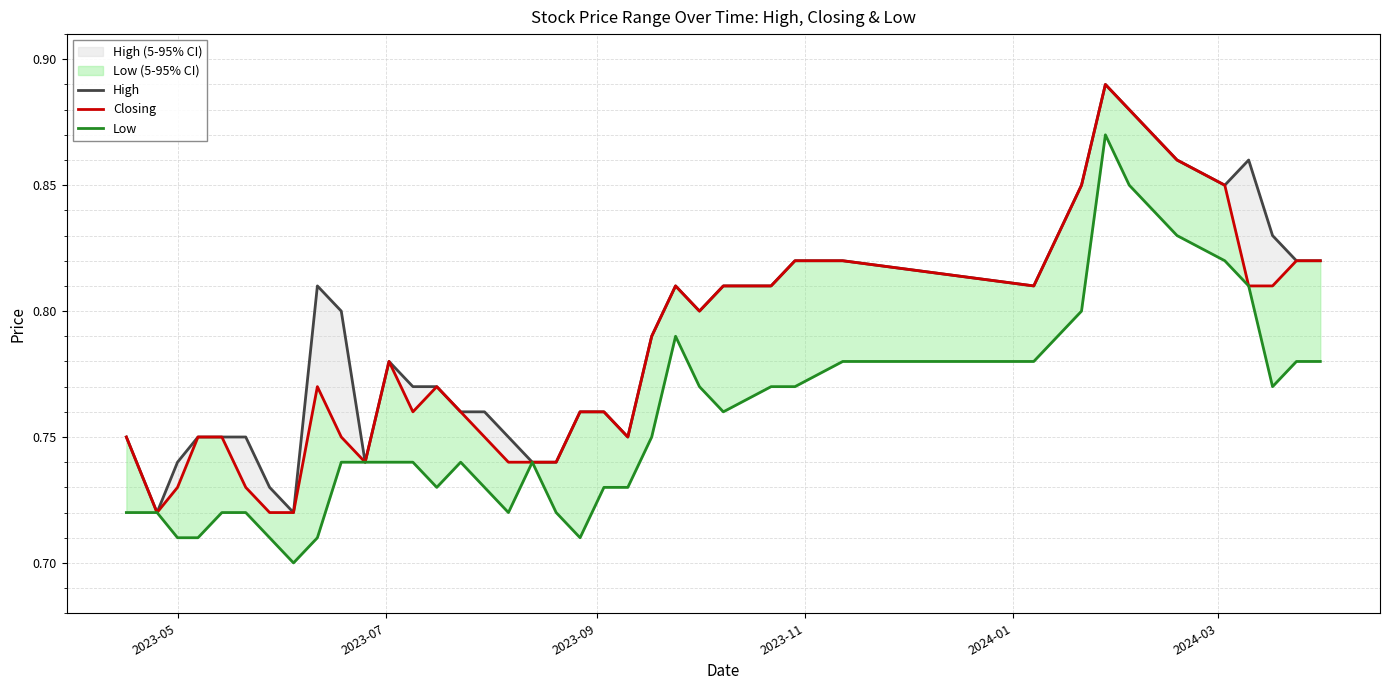

What is the sum of all High values?

31.6